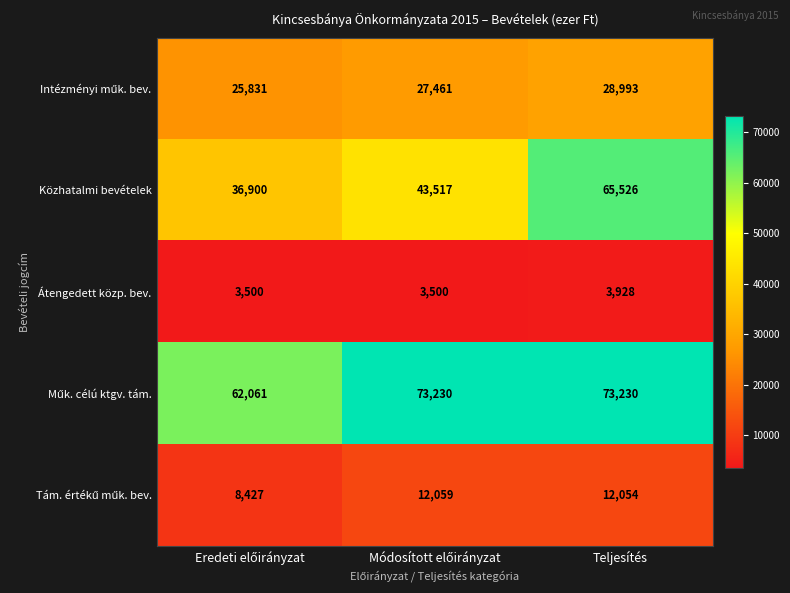

Which series has the widest spread of values?

Közhatalmi bevételek